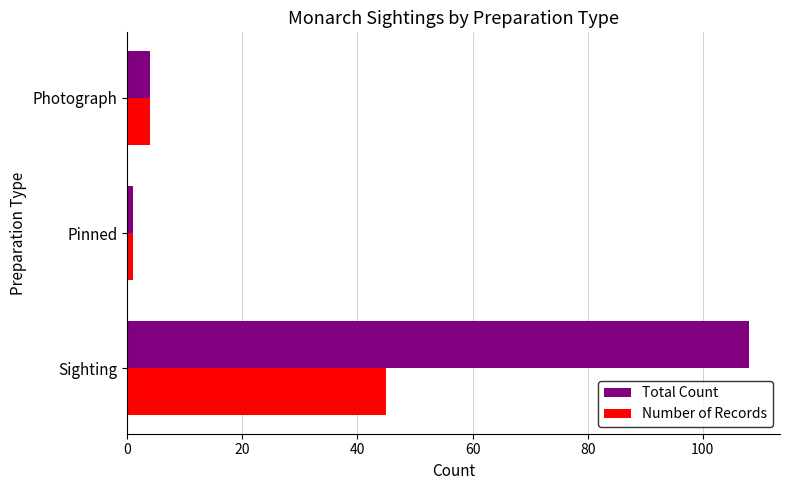

What is the approximate value of Total Count at Sighting?

108